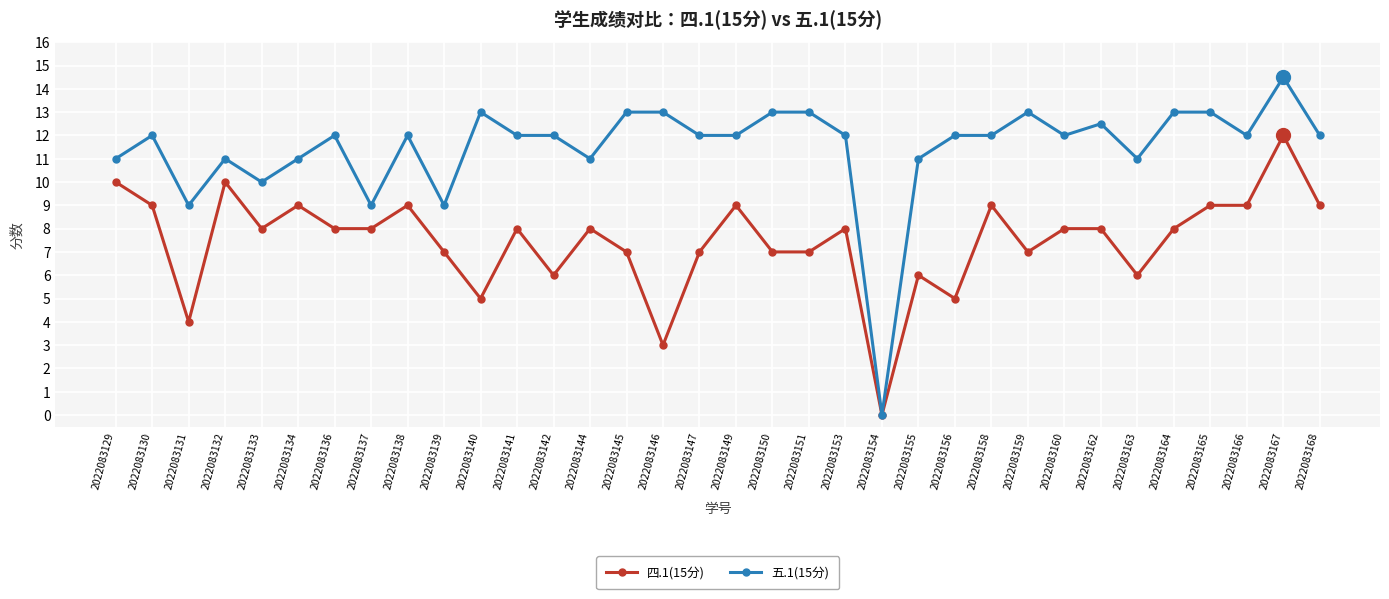

What is the spread (max minus min) of values at 2022083164?

5.0